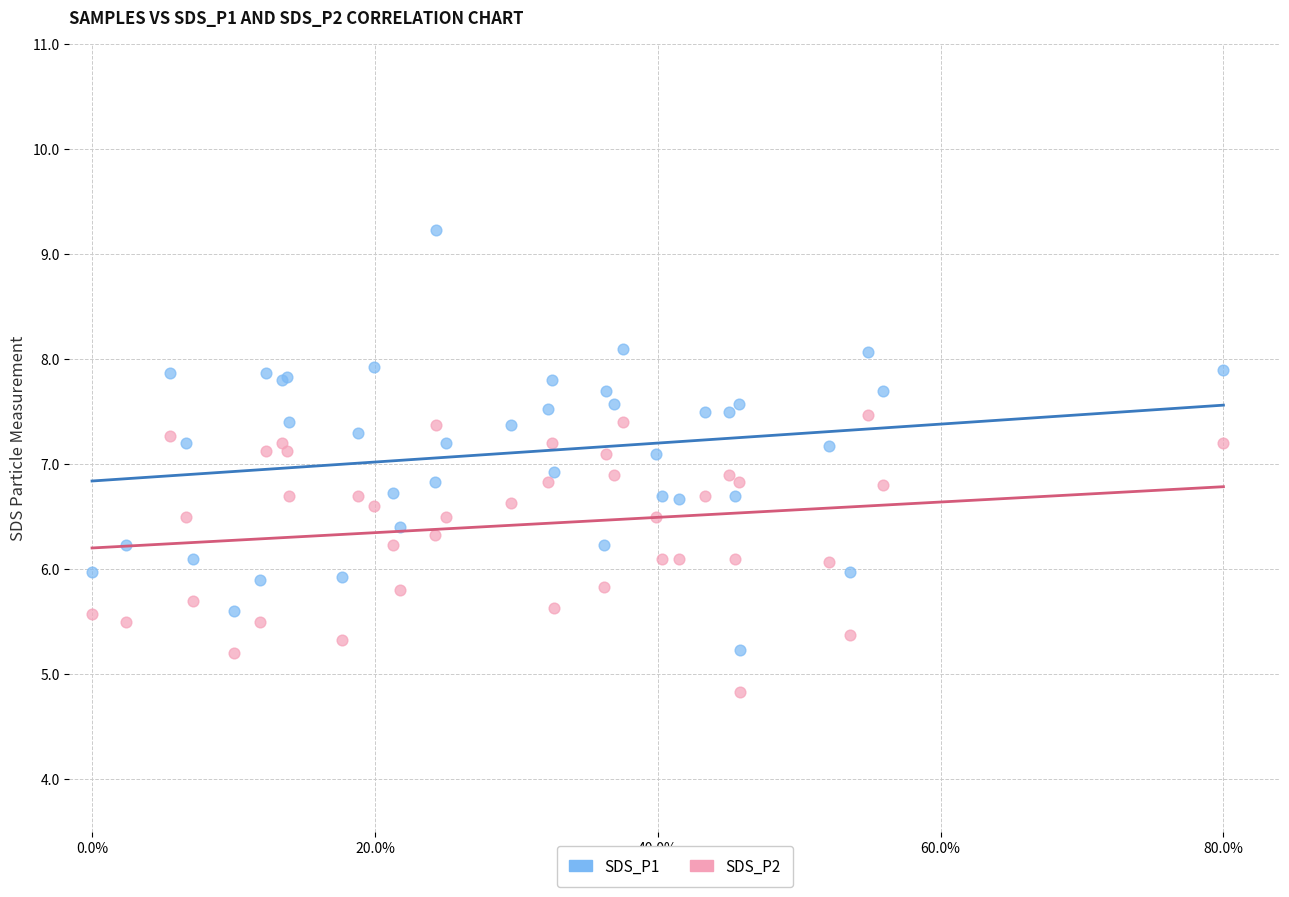

Which series contains the lowest Y value?

SDS_P2